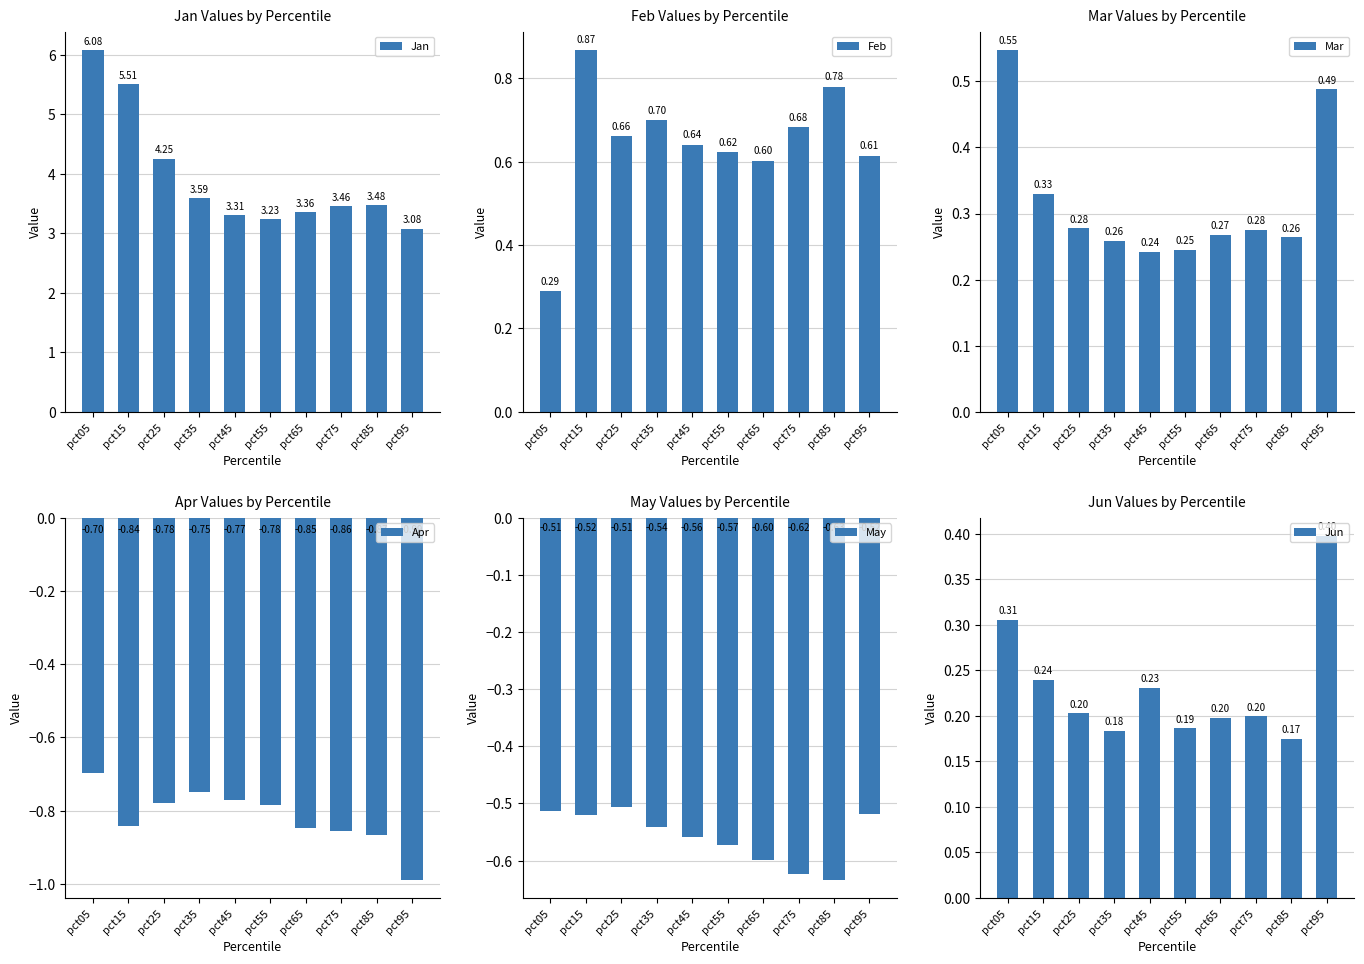

What is the difference between the highest and lowest values at pct05?

6.8